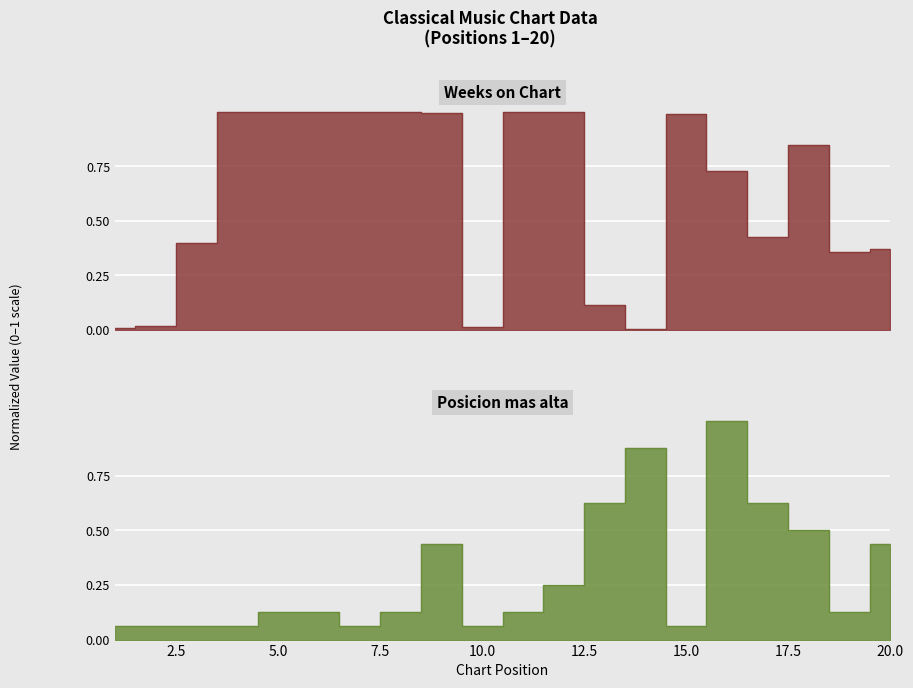

What is the approximate value of Posicion mas alta at 5?

0.1